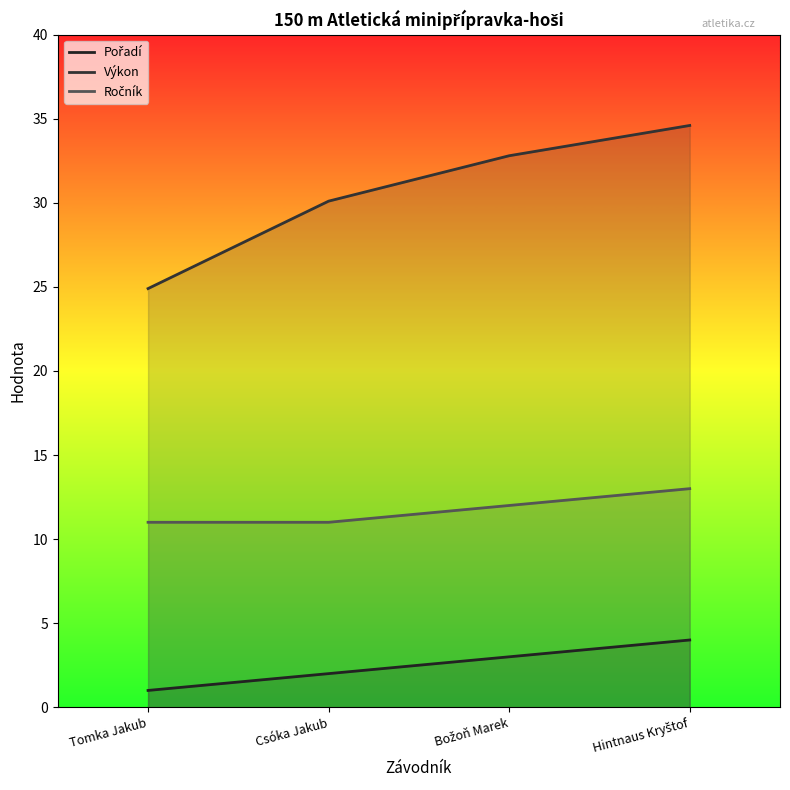

True or false: Ročník and Pořadí intersect in this chart.

False